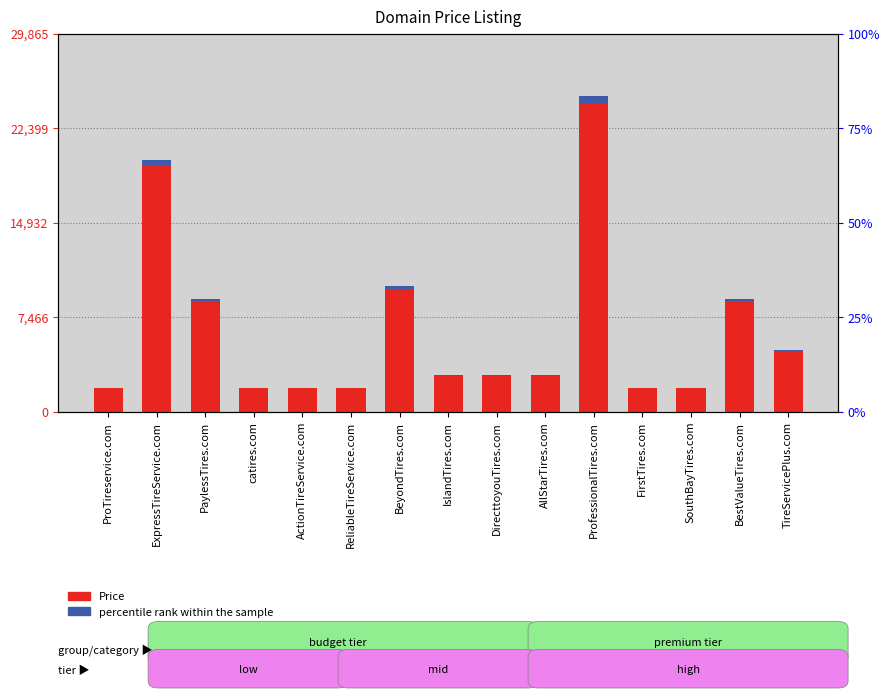

What is the smallest value displayed?

37.8